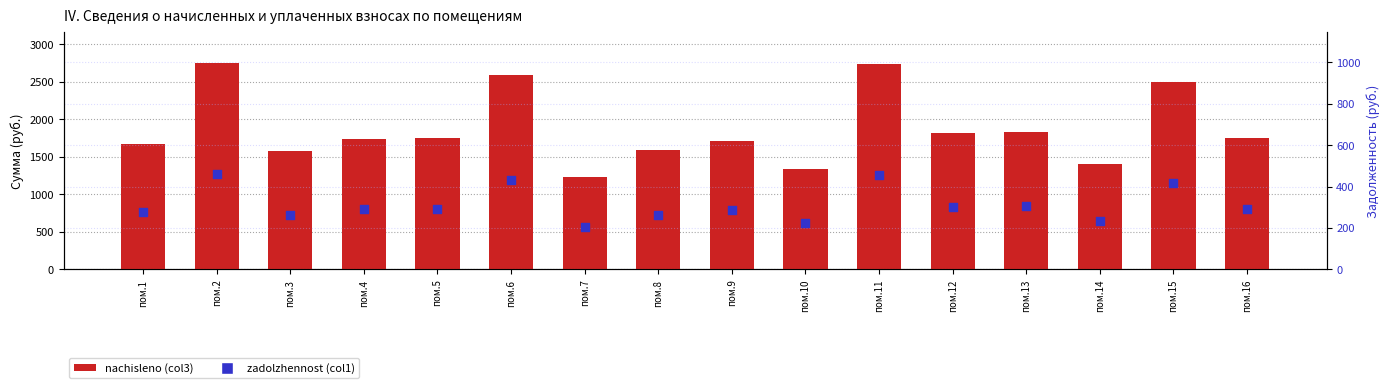

At how many categories does at least one series exceed 1725?

9